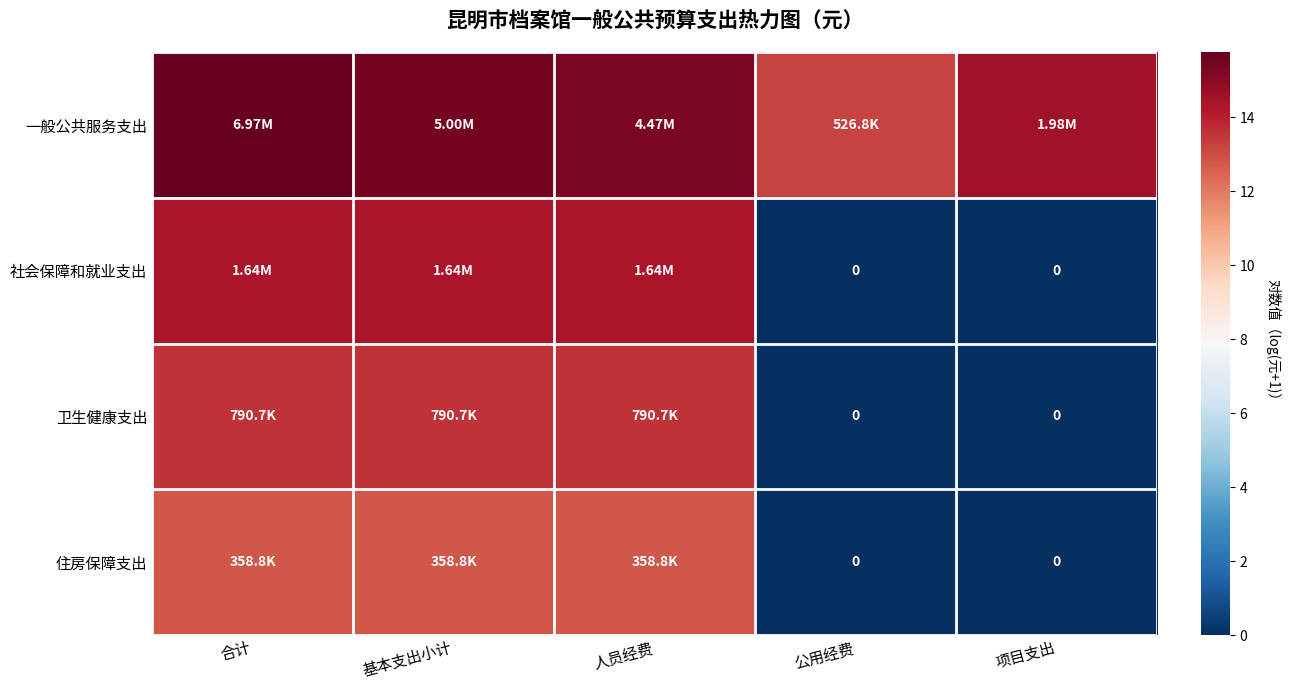

Rank the categories by 住房保障支出 value from lowest to highest.

公用经费, 项目支出, 合计, 基本支出小计, 人员经费